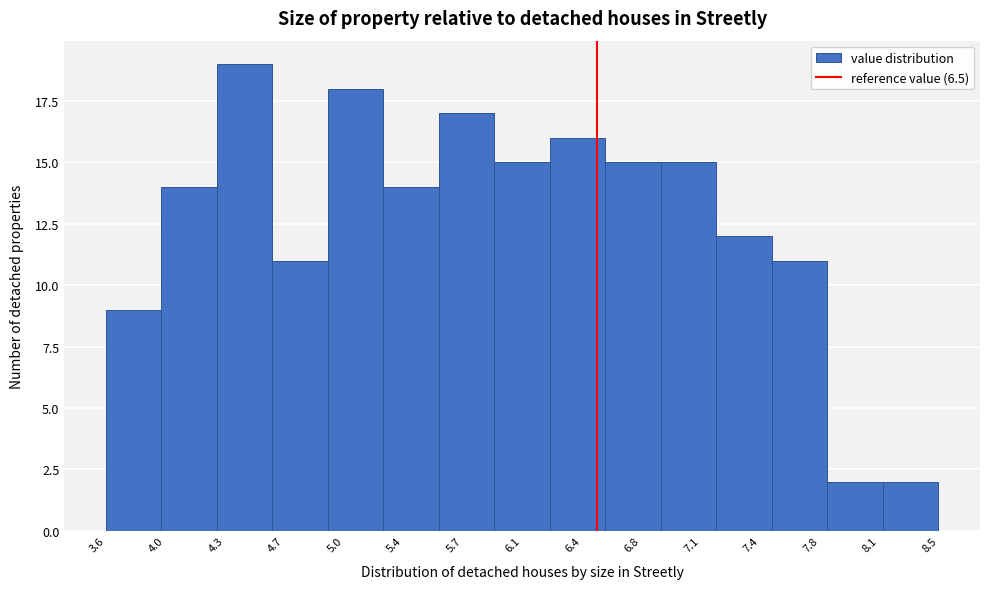

What is the height of the bar covering 6.25 to 6.55 on the x-axis? Neither the bar edges nor the heights are printed on the chart, so give them approximately, as read against the axes.

16